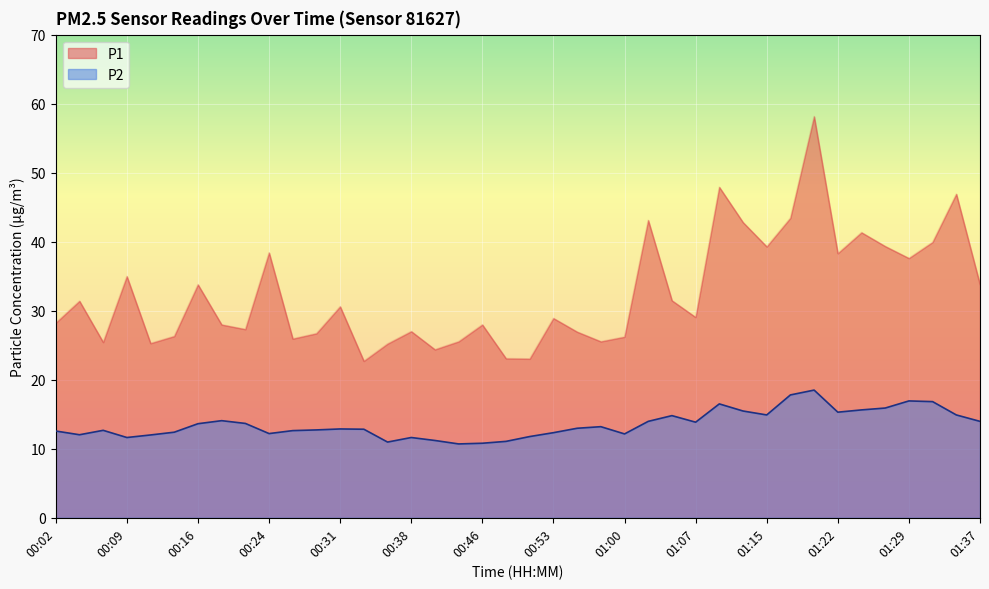

At which category is the sum across all series the highest?

01:20